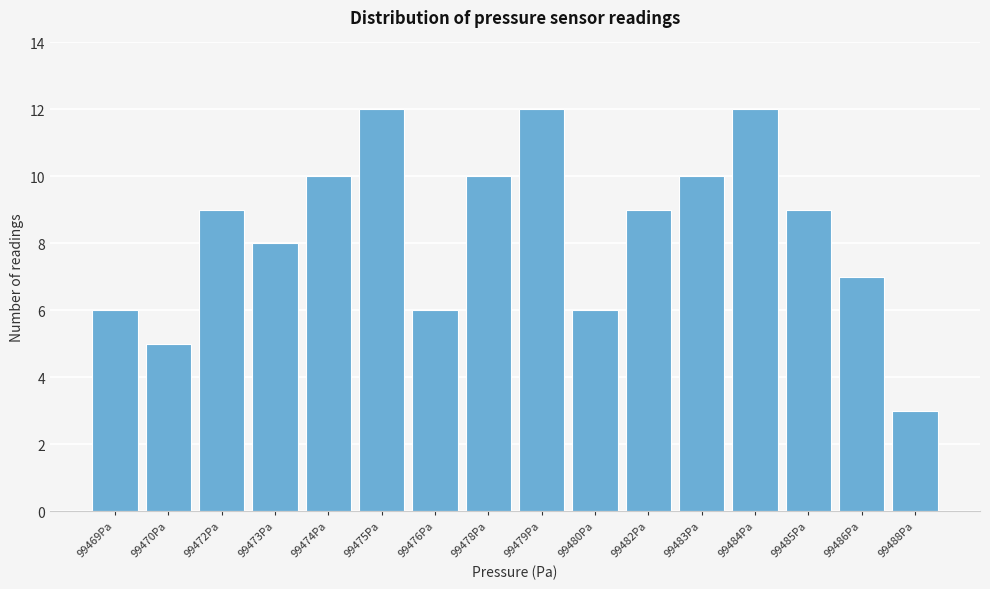

Reading left to right, list all the values displayed in this chart.

6	5	9	8	10	12	6	10	12	6	9	10	12	9	7	3